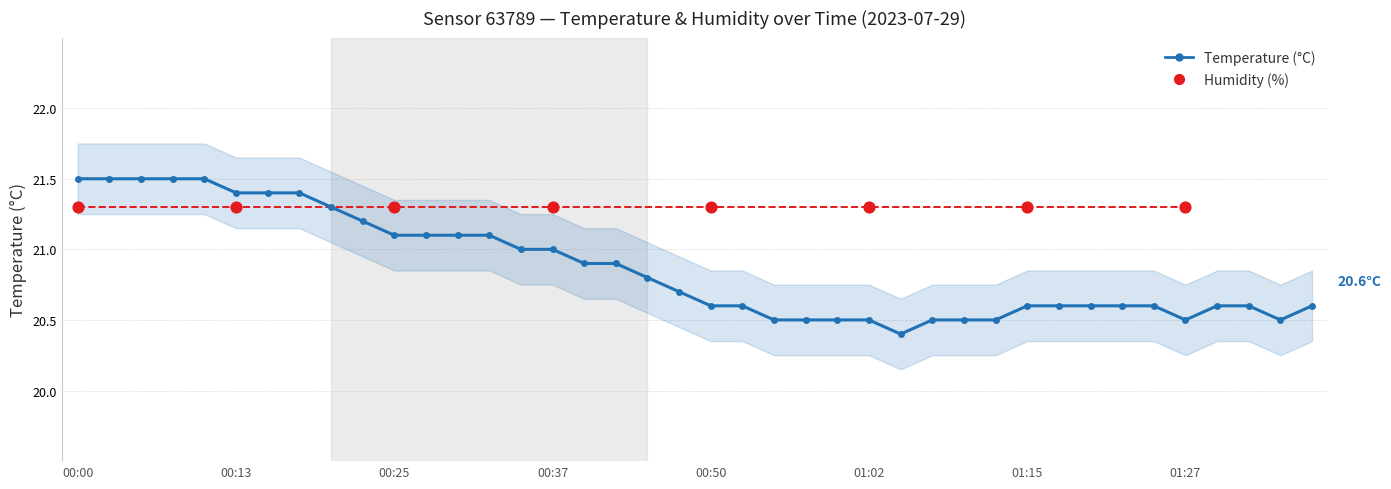

What is the change in value from 00:17 to 01:22?

-0.8